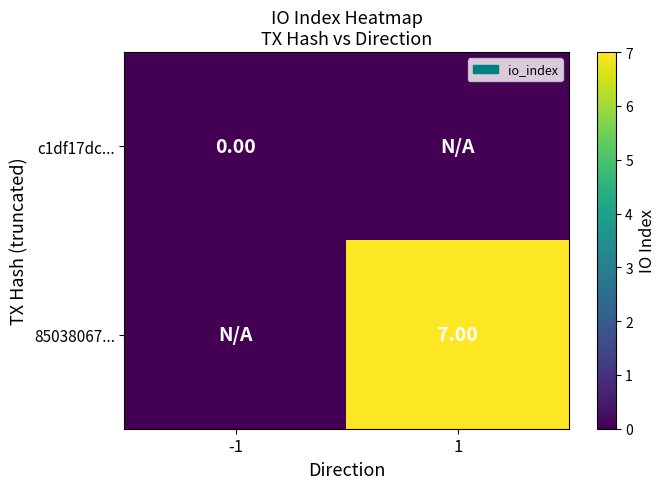

Rank the series by their average value, from lowest to highest.

c1df17dc..., 85038067...